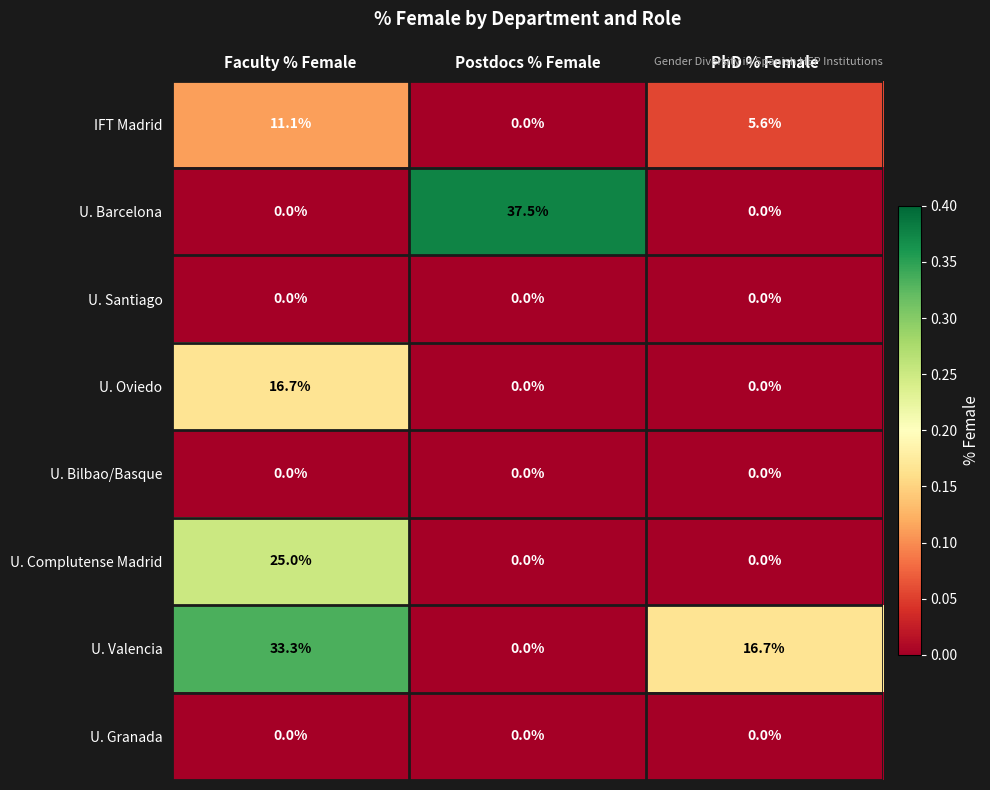

Reading left to right, extract all data points from this chart.

IFT Madrid: 11.1	0.0	5.6
U. Barcelona: 0.0	37.5	0.0
U. Santiago: 0.0	0.0	0.0
U. Oviedo: 16.7	0.0	0.0
U. Bilbao/Basque: 0.0	0.0	0.0
U. Complutense Madrid: 25.0	0.0	0.0
U. Valencia: 33.3	0.0	16.7
U. Granada: 0.0	0.0	0.0